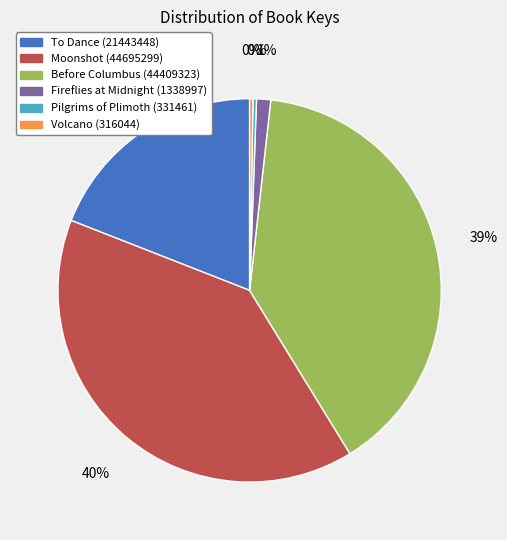

To the nearest percent, what is the combined percentage of To Dance (21443448) and Pilgrims of Plimoth (331461)?

19%